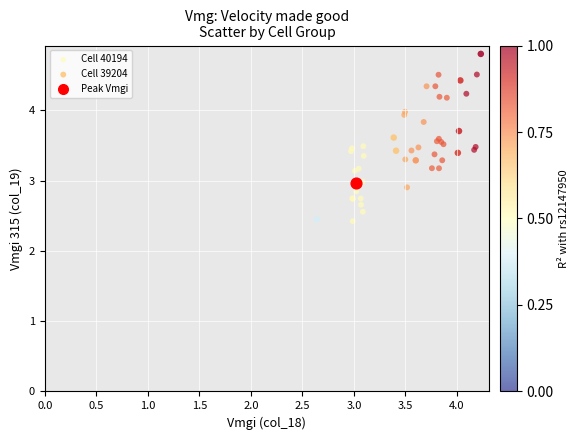

What are all the series names shown in the legend?

Cell 40194, Cell 39204, Peak Vmgi